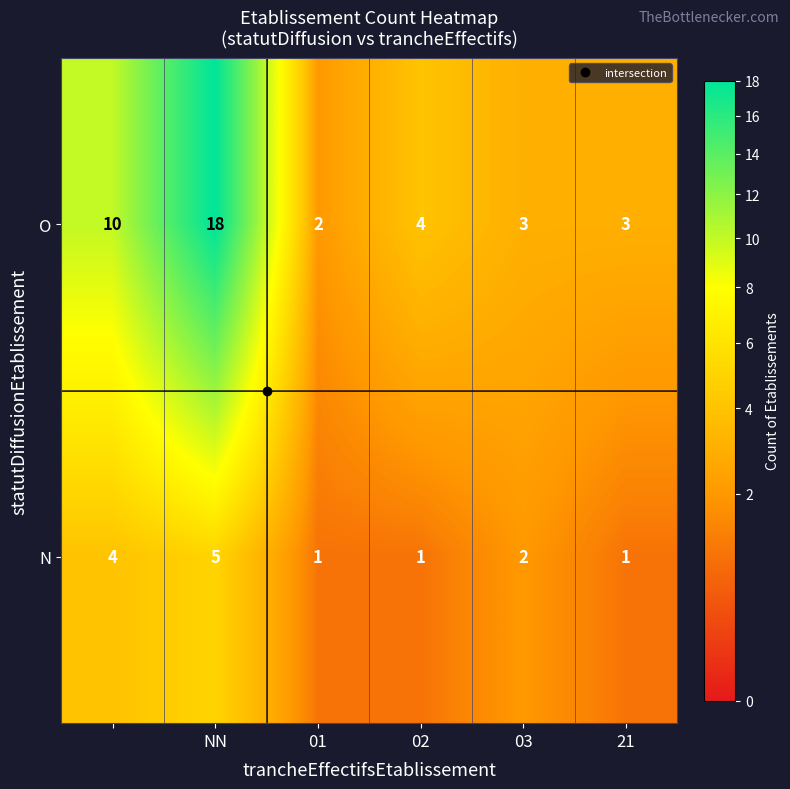

What is the maximum value shown in the chart?

18